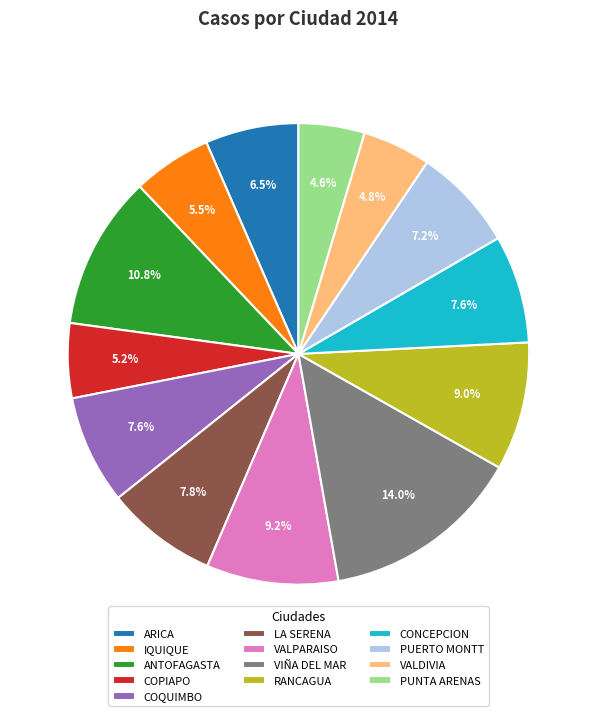

What percentage is the VALPARAISO slice, to the nearest percent?

9%